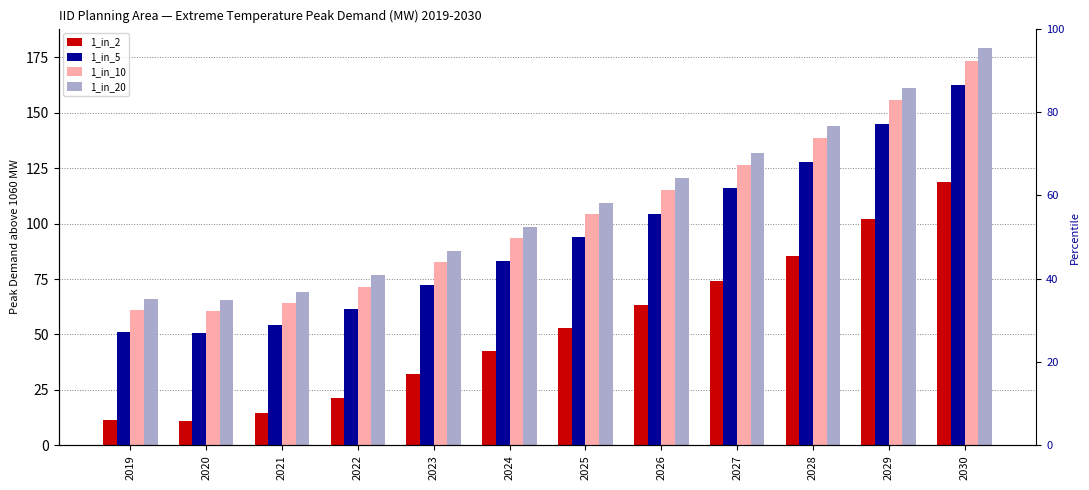

At which category is the sum across all series the highest?

2030